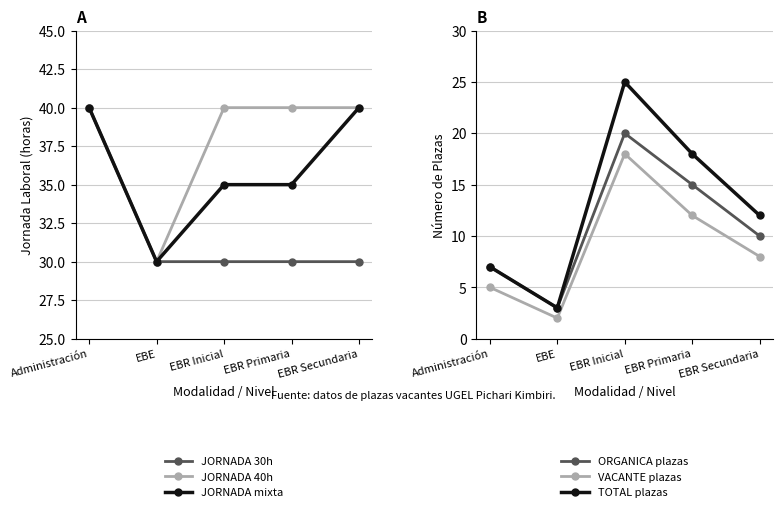

True or false: JORNADA 30h has a value of 40 at Administración.

True